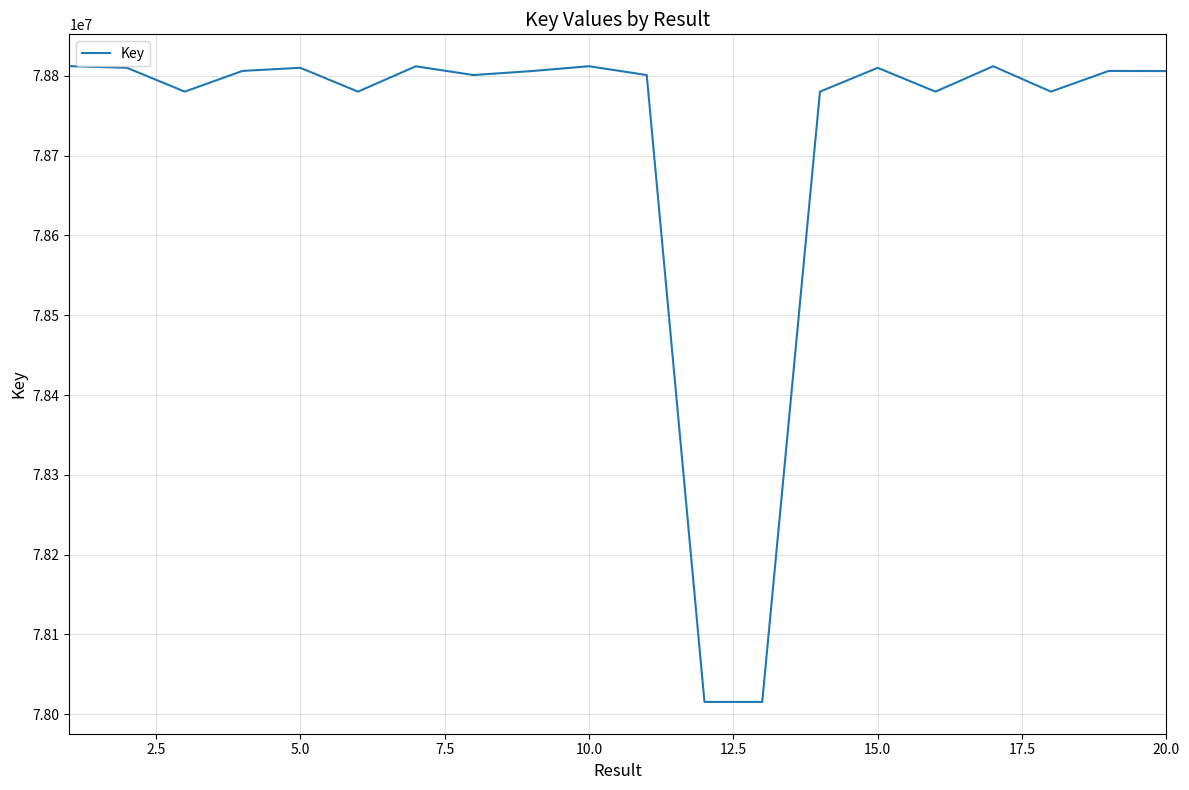

What is the difference between the maximum and minimum values?

796621